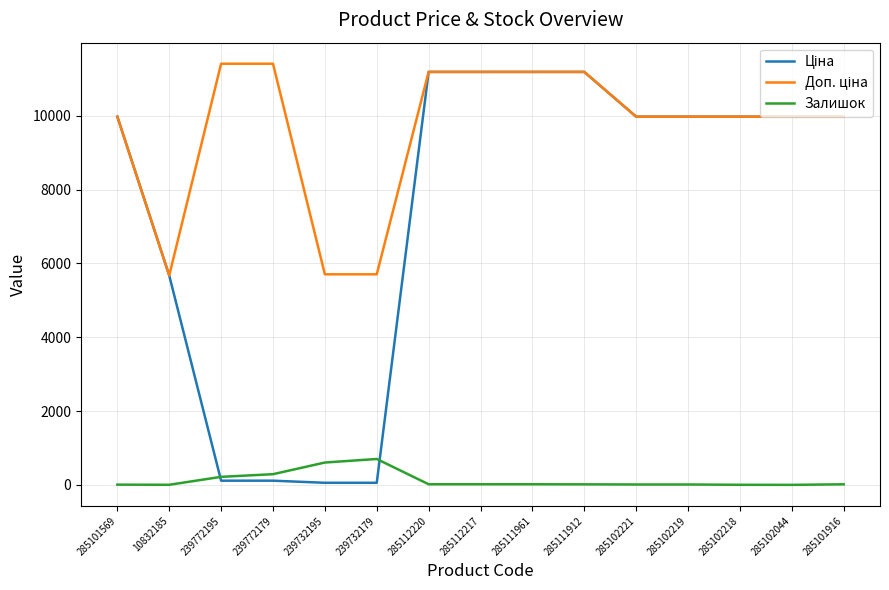

Between 239772179 and 239732179, which series saw the biggest shift?

Доп. ціна